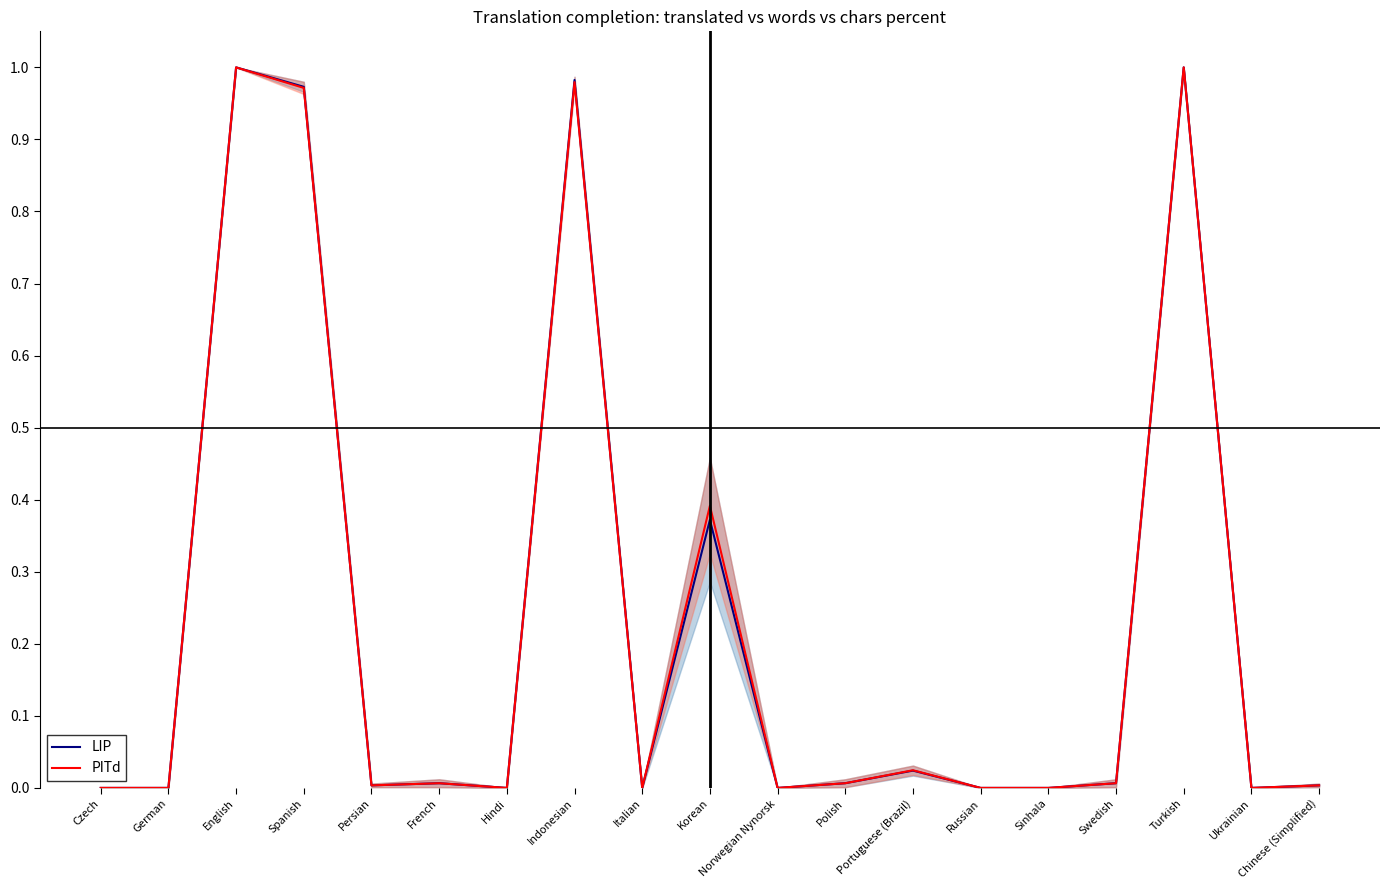

Reading left to right, what are all the values shown in this chart?

LIP: Czech=0.0	German=0.0	English=1.0	Spanish=1.0	Persian=0.0	French=0.0	Hindi=0.0	Indonesian=1.0	Italian=0.0	Korean=0.4	Norwegian Nynorsk=0.0	Polish=0.0	Portuguese (Brazil)=0.0	Russian=0.0	Sinhala=0.0	Swedish=0.0	Turkish=1.0	Ukrainian=0.0	Chinese (Simplified)=0.0
PITd: Czech=0.0	German=0.0	English=1.0	Spanish=1.0	Persian=0.0	French=0.0	Hindi=0.0	Indonesian=1.0	Italian=0.0	Korean=0.4	Norwegian Nynorsk=0.0	Polish=0.0	Portuguese (Brazil)=0.0	Russian=0.0	Sinhala=0.0	Swedish=0.0	Turkish=1.0	Ukrainian=0.0	Chinese (Simplified)=0.0